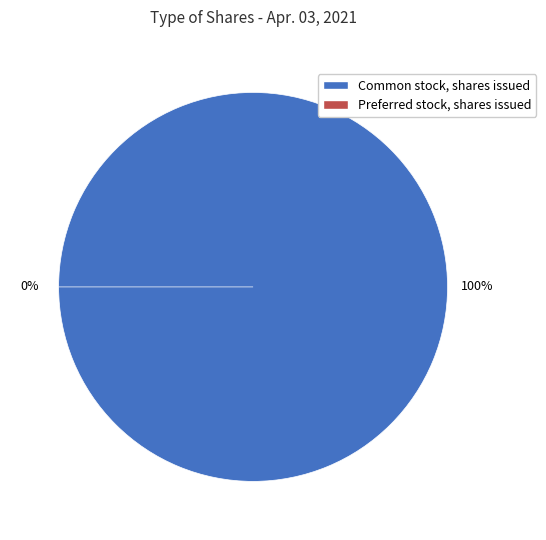

Which slice represents more than half of the pie?

Common stock, shares issued